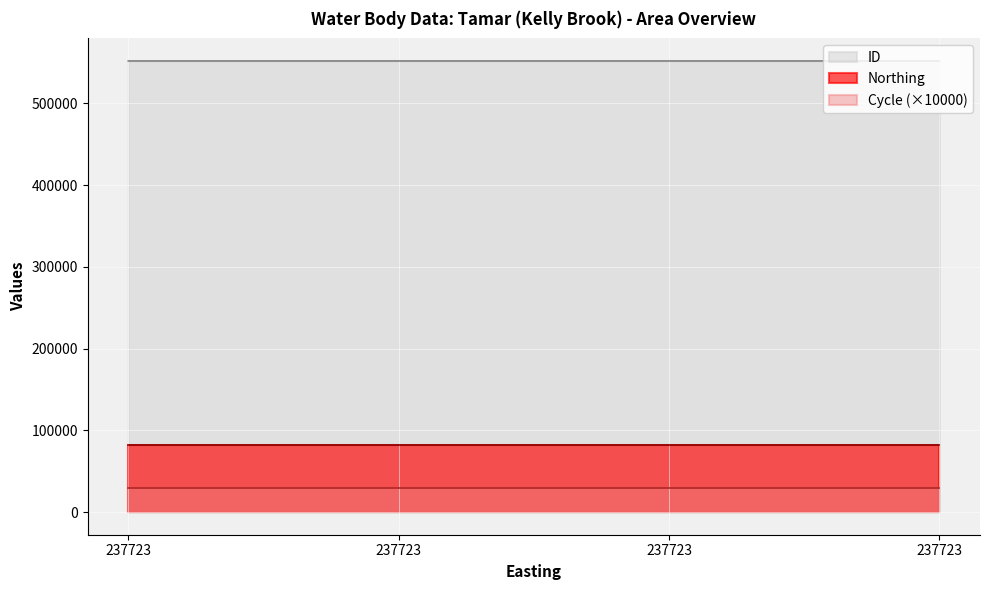

Reading left to right, extract all data points from this chart.

ID: 551978	551982	551981	551980
Northing: 82427	82427	82427	82427
Cycle: 3	3	3	3